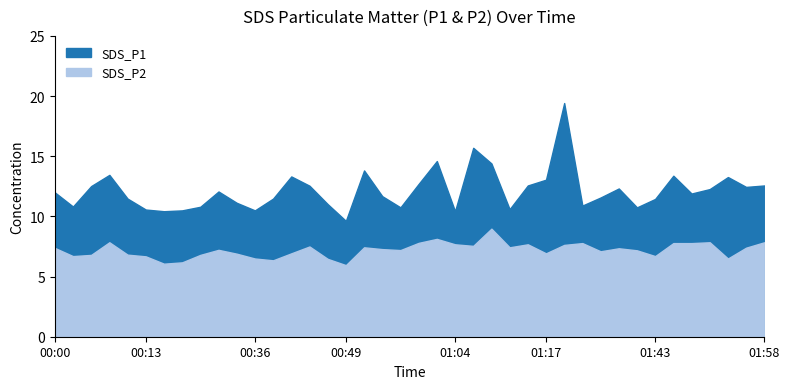

What is the total value across all series at 00:49?

15.6